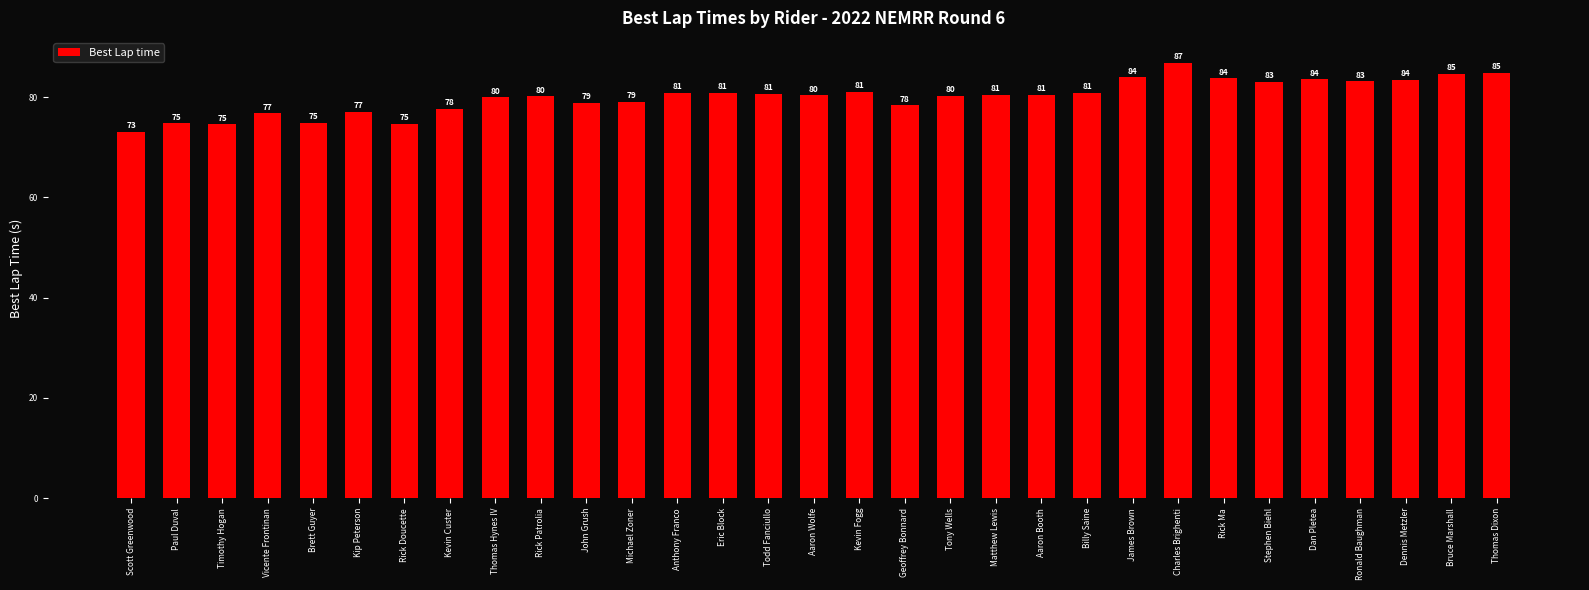

Count the number of categories in the chart.

31